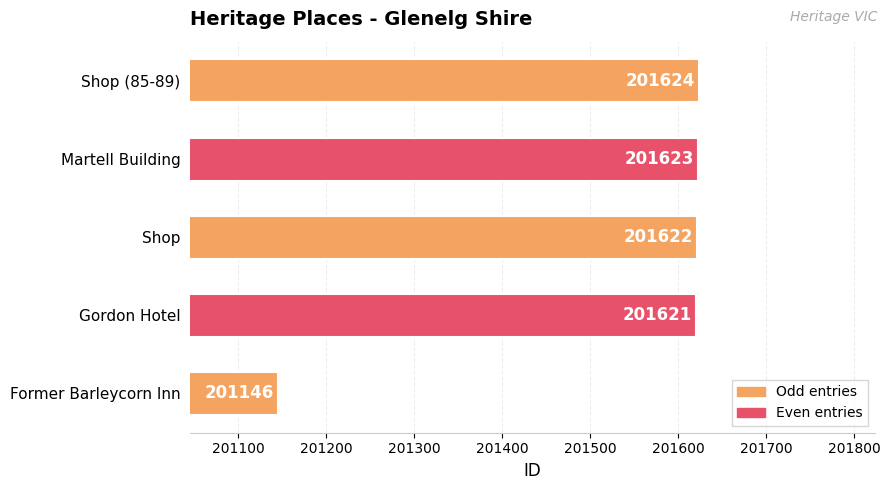

How many bars are there in total?

5